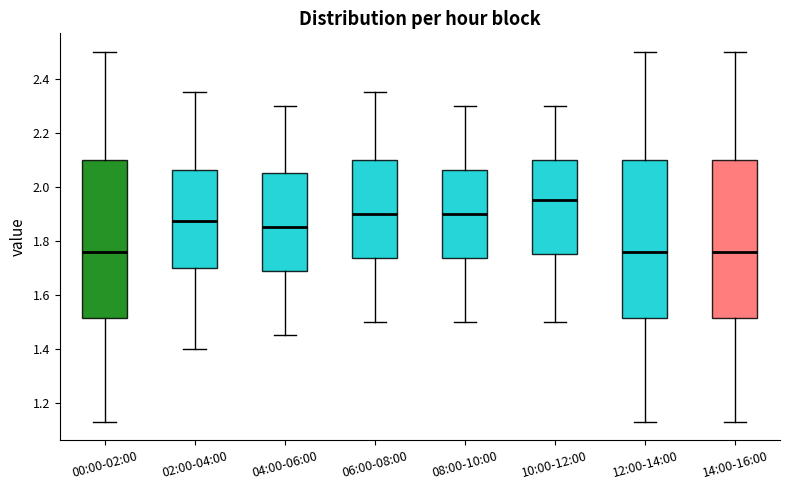

Which box's median line is the highest?

10:00-12:00